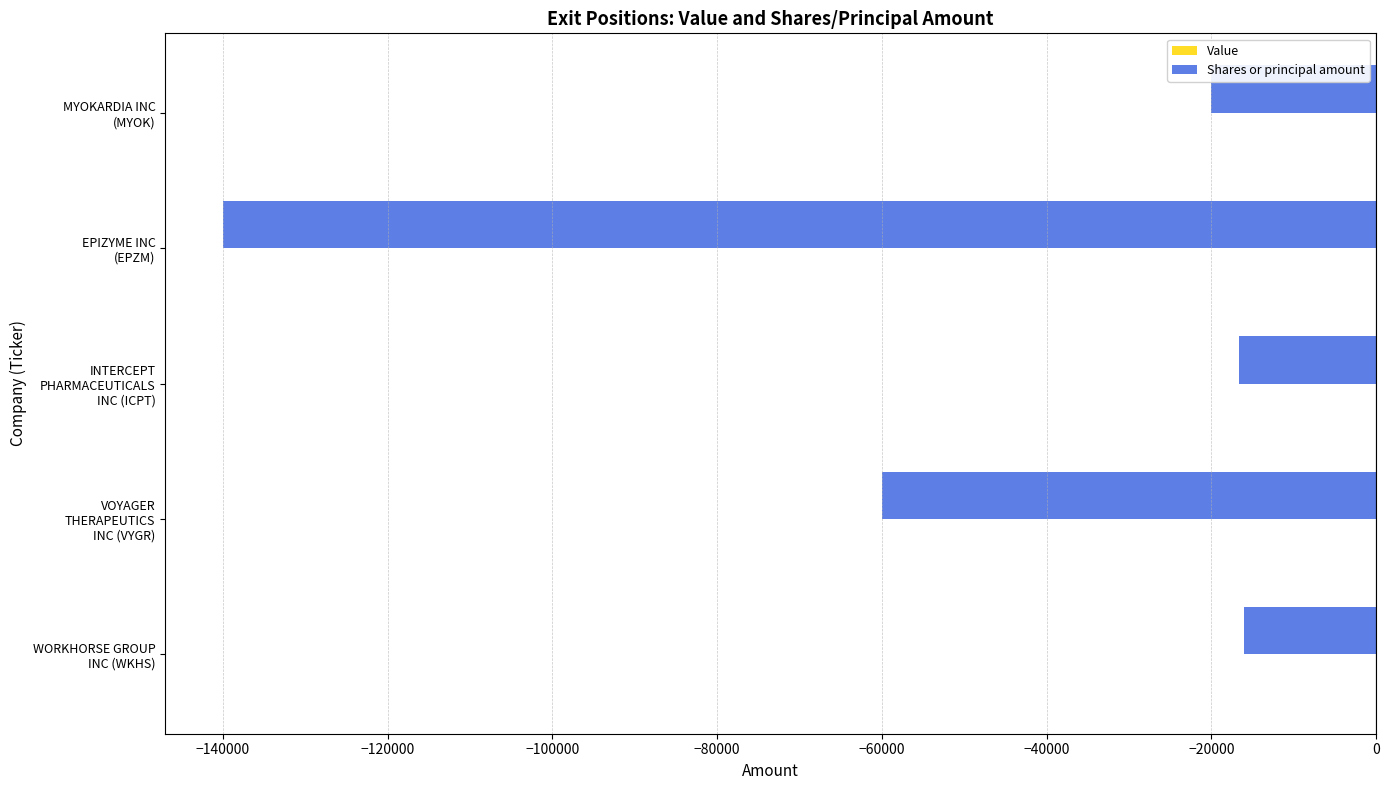

What is the greatest value displayed?

-16000